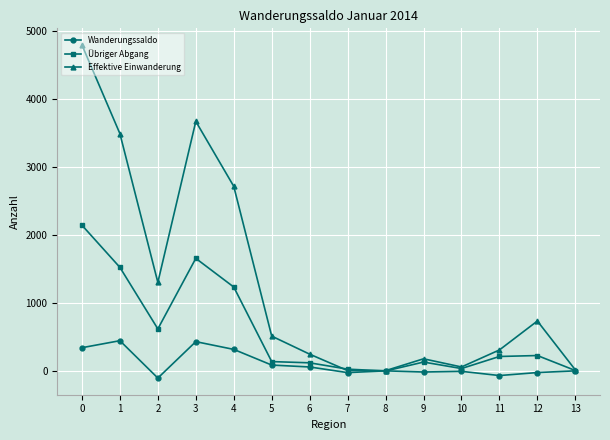

What is the lowest value of the Wanderungssaldo series?

-103